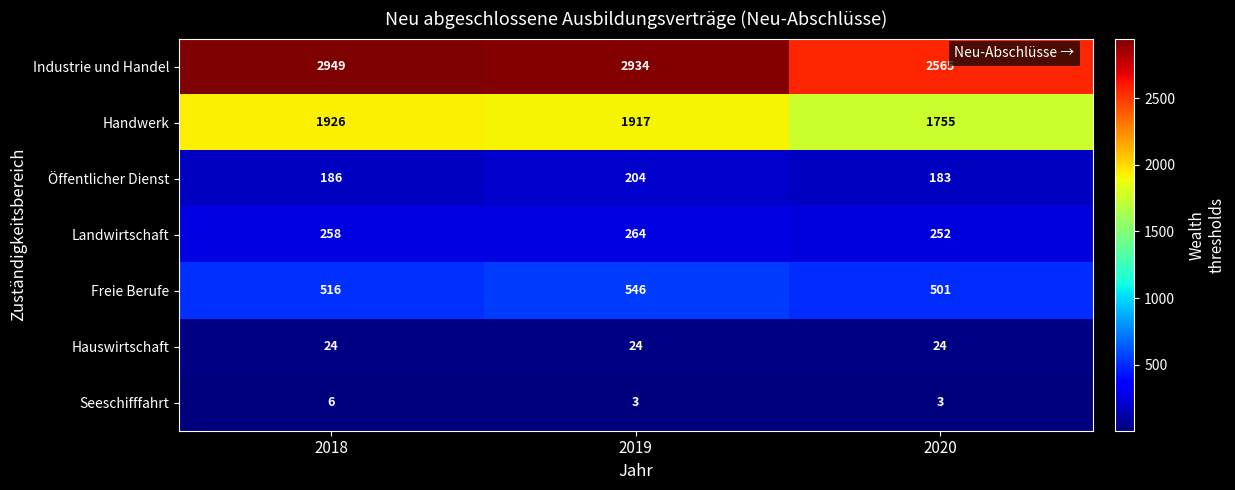

Reading left to right, what are all the values shown in this chart?

Industrie und Handel: 2949	2934	2565
Handwerk: 1926	1917	1755
Öffentlicher Dienst: 186	204	183
Landwirtschaft: 258	264	252
Freie Berufe: 516	546	501
Hauswirtschaft: 24	24	24
Seeschifffahrt: 6	3	3